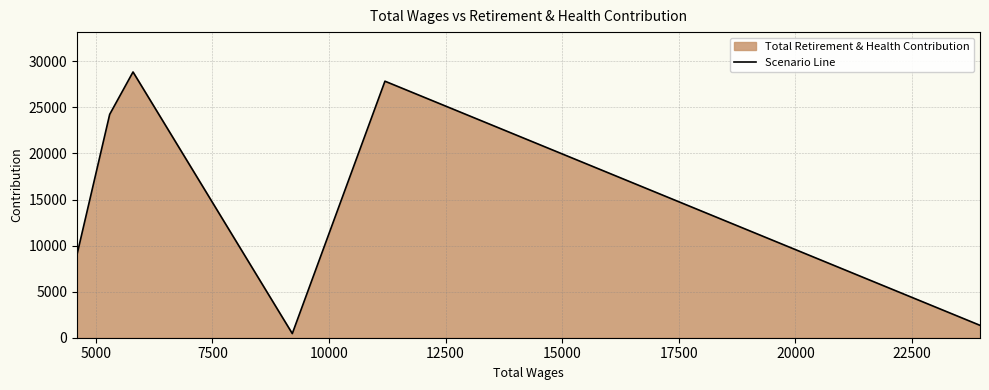

True or false: there are more than 1 points higher than both neighbors.

True